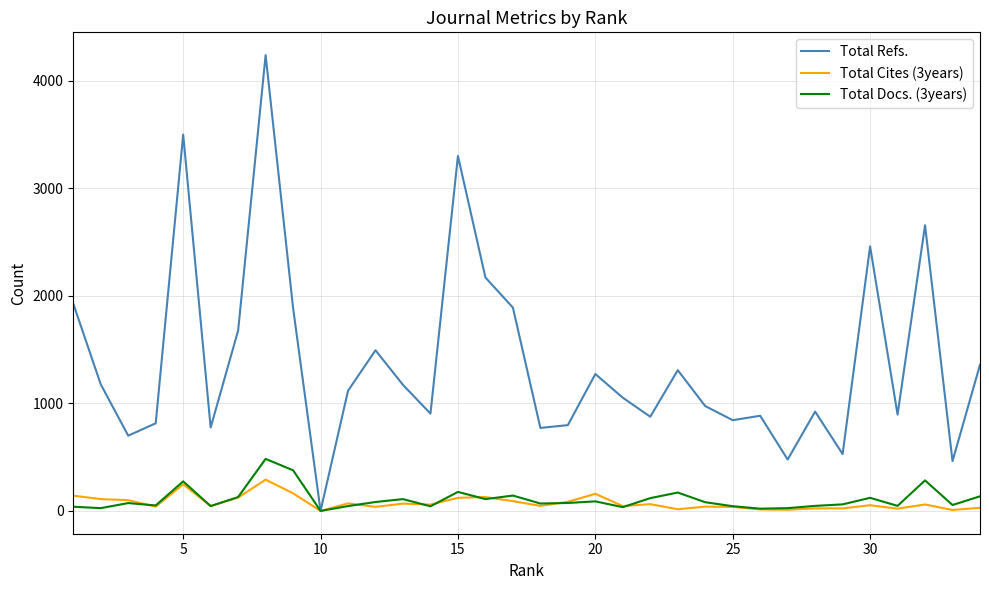

Which series has the largest total across all categories?

Total Refs.